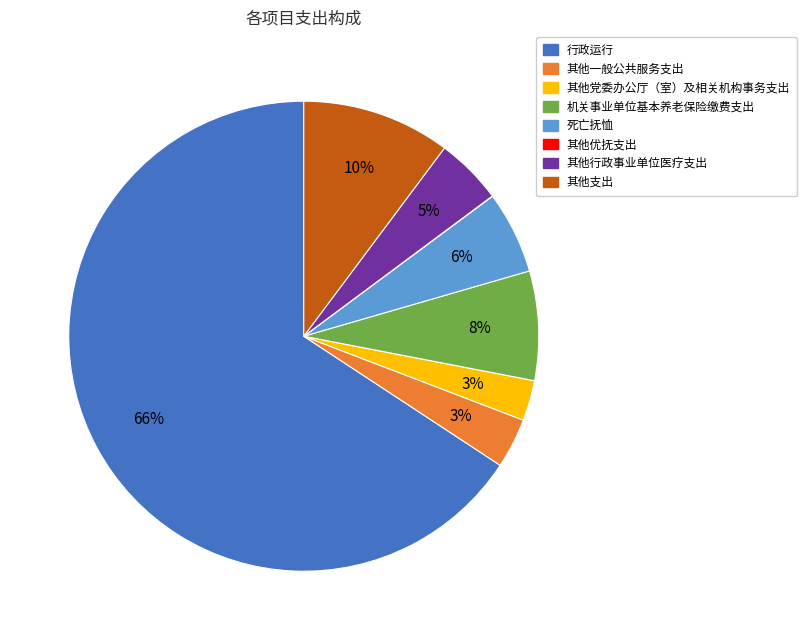

Between 其他行政事业单位医疗支出 and 其他支出, which is larger?

其他支出